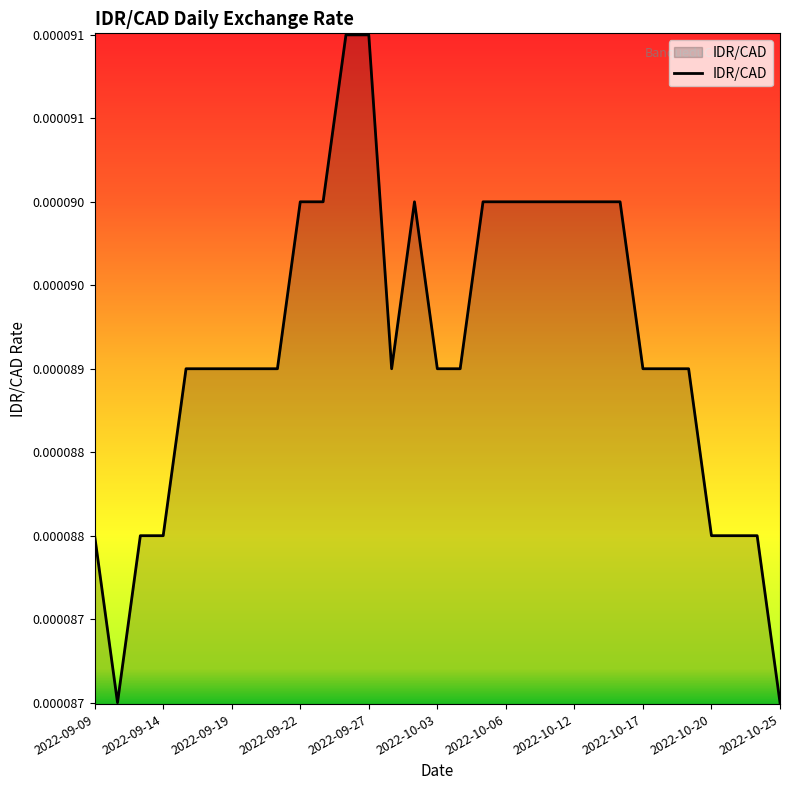

How many interior local peaks (higher than both neighbors) does the data have?

1